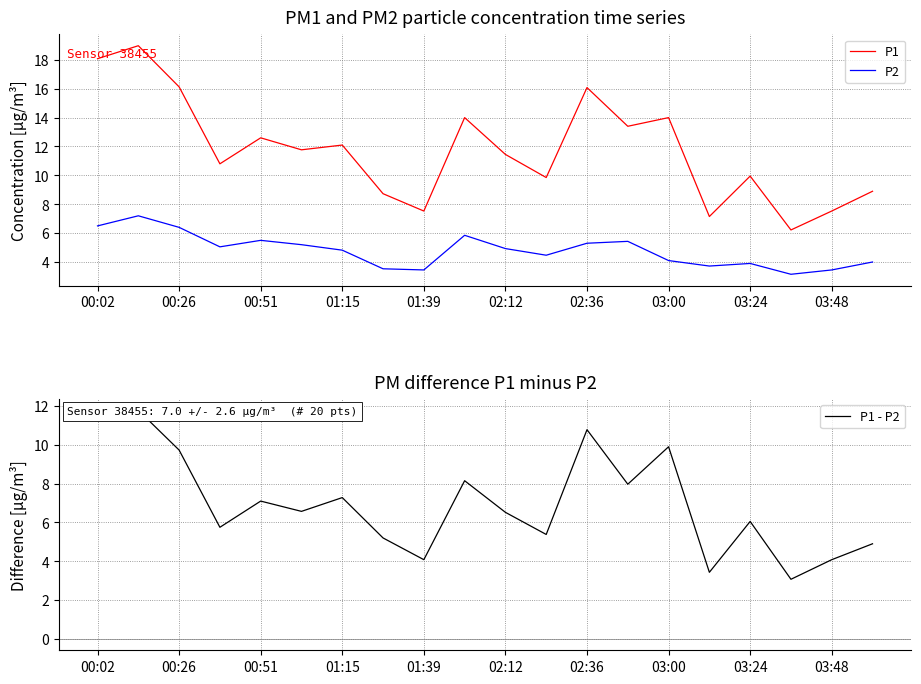

At which label does P1 first exceed 11?

00:02